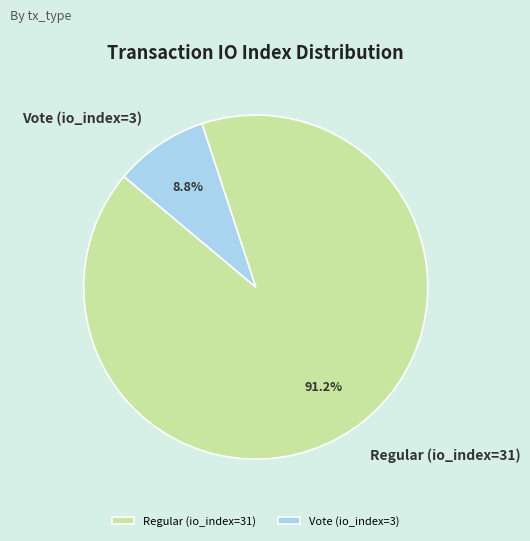

Count the number of slices in the pie.

2